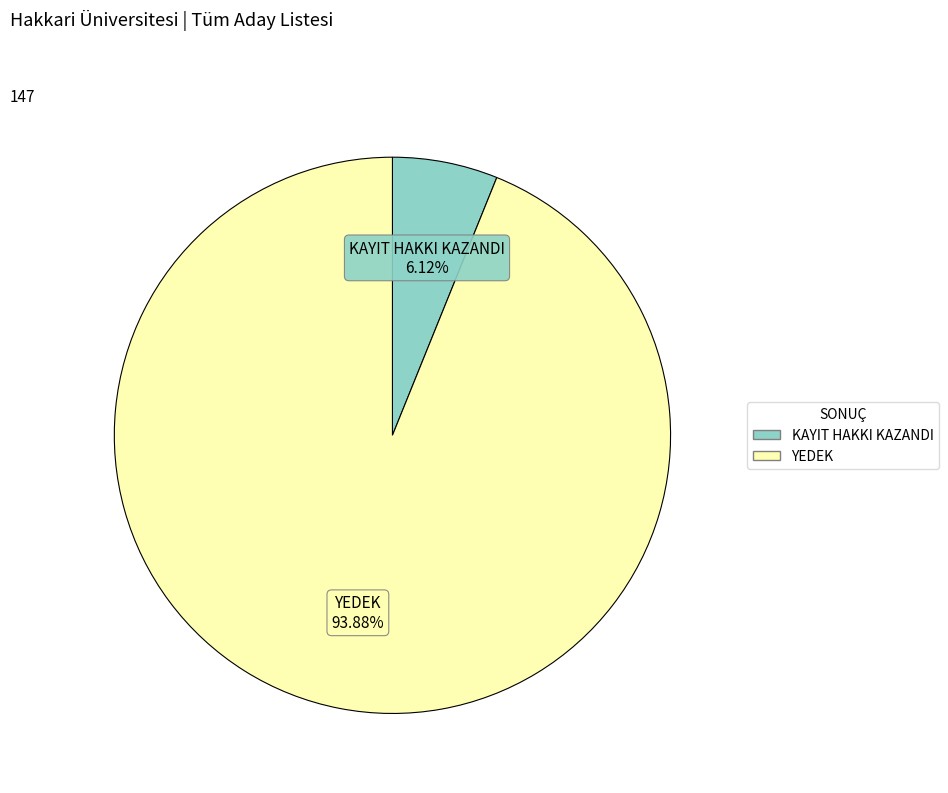

Rank the categories by value from highest to lowest.

YEDEK, KAYIT HAKKI KAZANDI